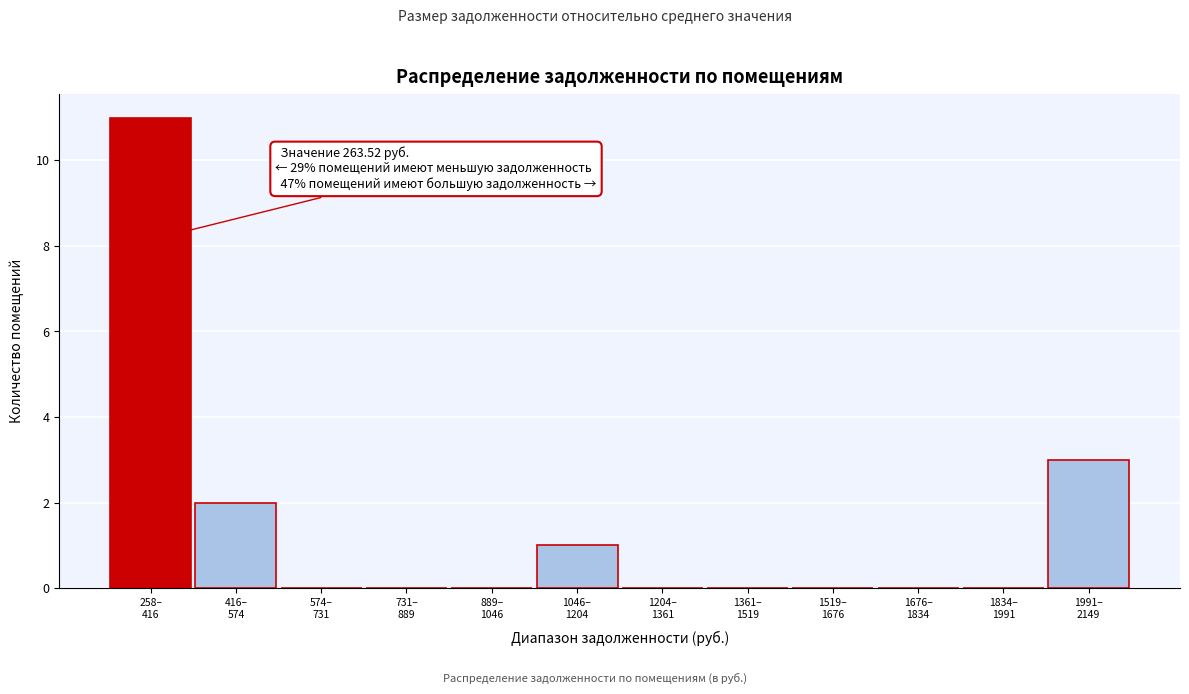

What is the sum of all values?

17